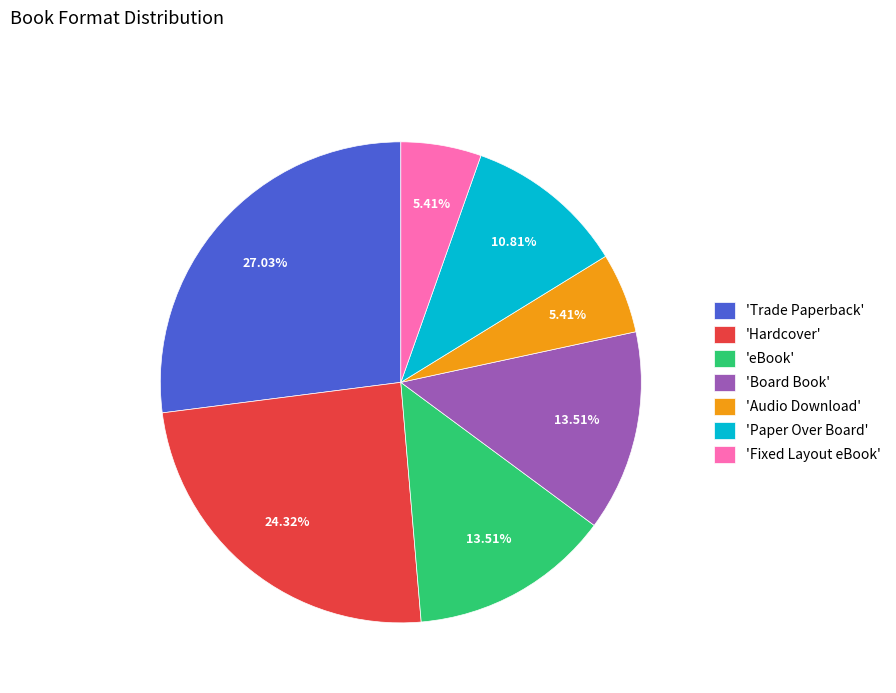

Which category has the biggest portion of the pie?

'Trade Paperback'